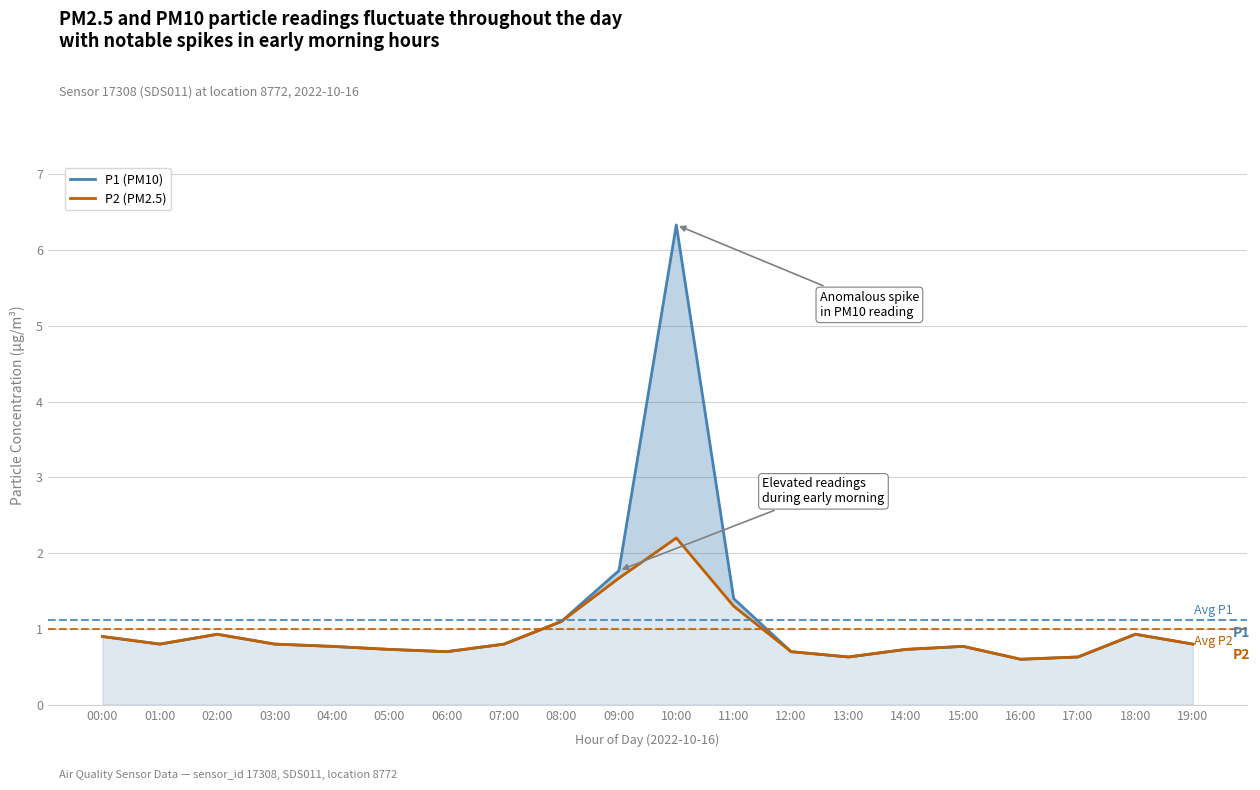

Is the value of P2 at 01:00 greater than the value of P1 at 17:00?

Yes